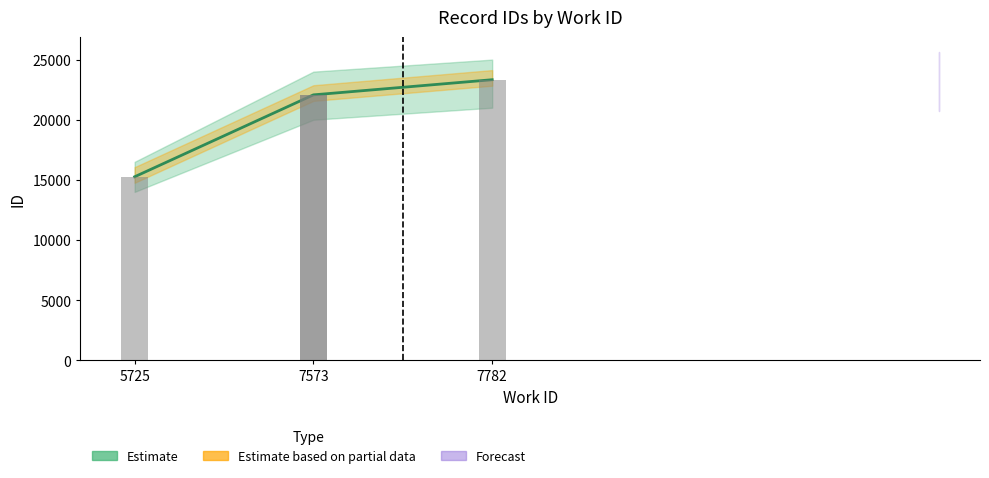

Does the chart contain stacked bars?

No